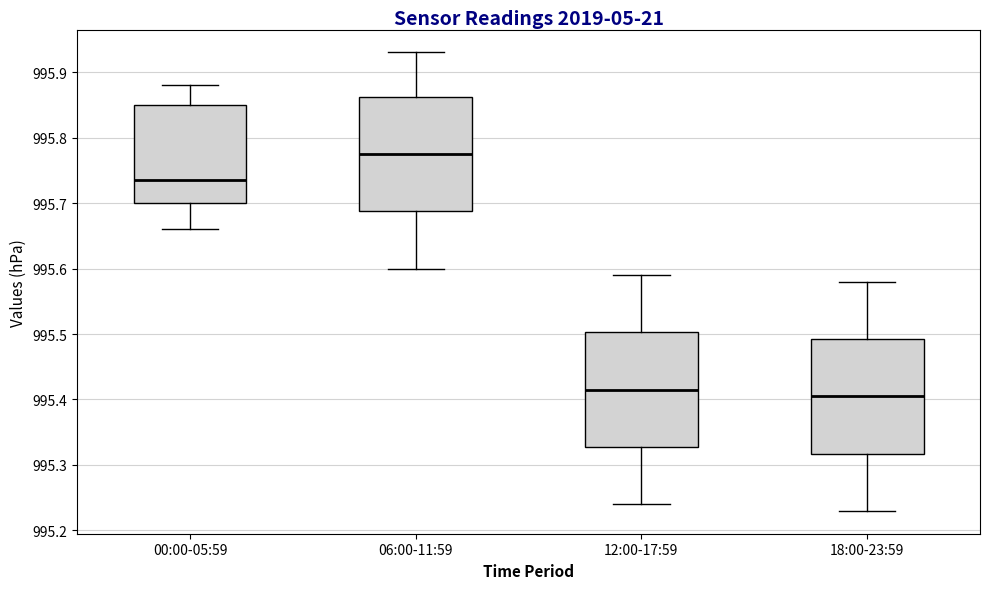

Reading left to right, read every box against the y-axis: the position of its median line, the range the box covers, and the ends of its whiskers. The values are not printed on the chart, so give them approximately, as read against the axis.

00:00-05:59: median 995.74, box 995.70 to 995.85, whiskers 995.66 to 995.88
06:00-11:59: median 995.78, box 995.69 to 995.86, whiskers 995.60 to 995.93
12:00-17:59: median 995.42, box 995.33 to 995.50, whiskers 995.24 to 995.59
18:00-23:59: median 995.41, box 995.32 to 995.49, whiskers 995.23 to 995.58